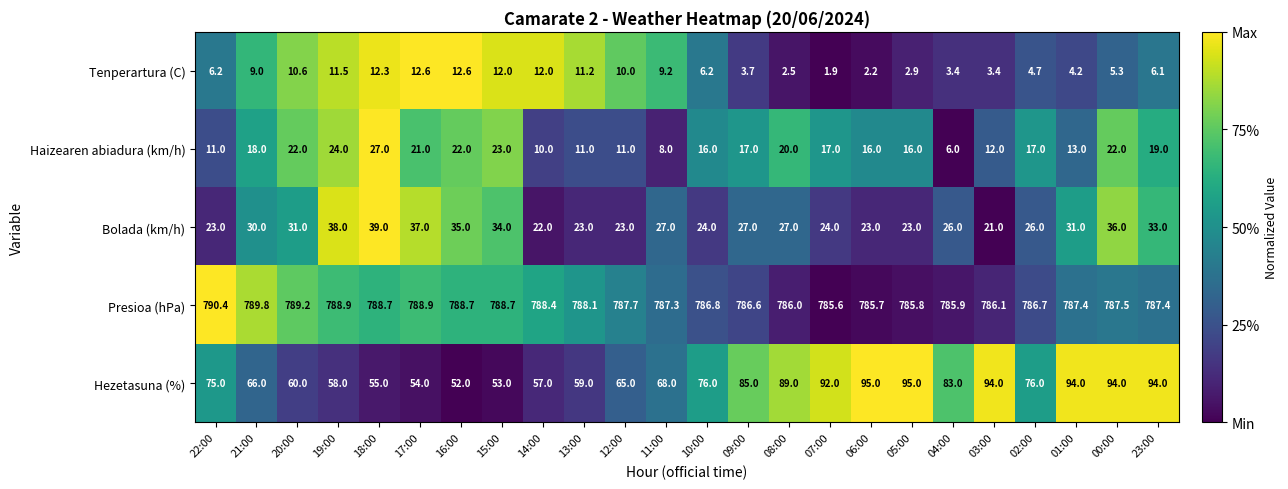

Is the value of Bolada (km/h) at 05:00 greater than the value of Tenperartura (C) at 21:00?

Yes